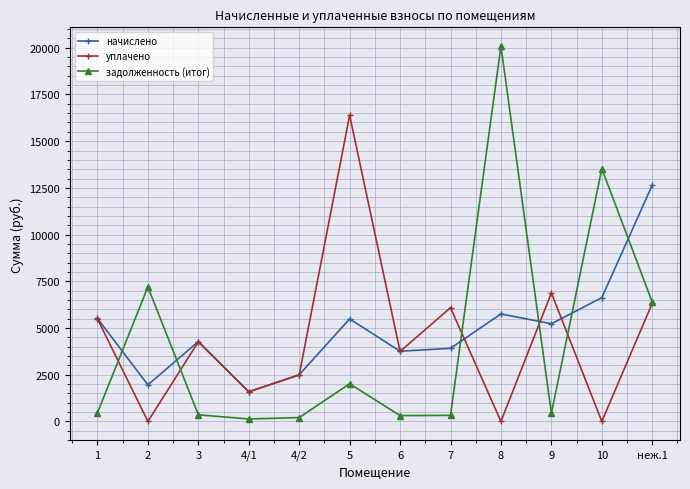

At which category does уплачено reach its first local valley?

2